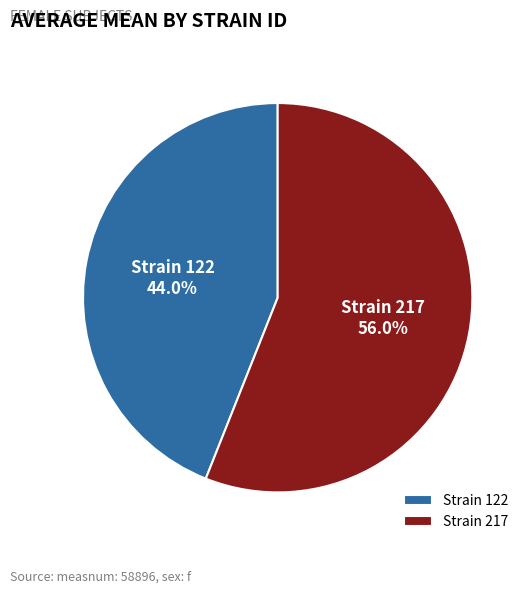

Do Strain 217 and Strain 122 together represent more than half of the pie?

Yes